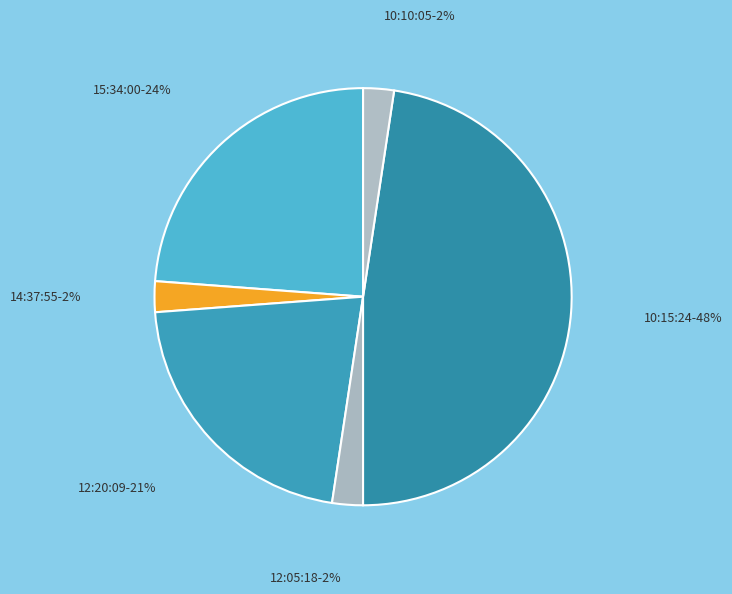

To the nearest percent, what is the average slice percentage?

17%